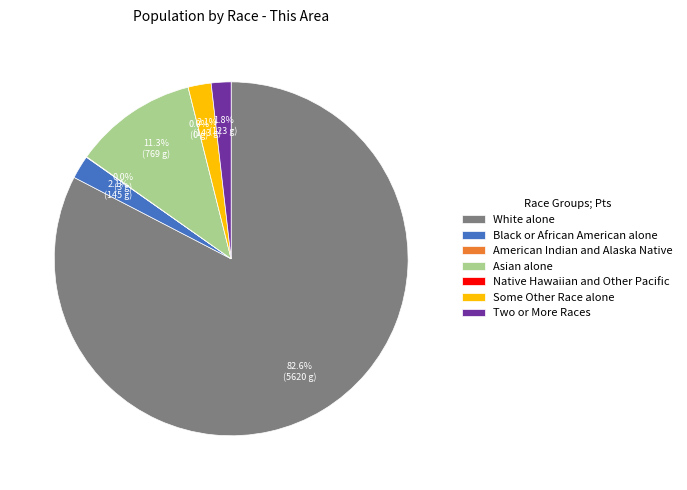

Is there a majority slice in this chart?

Yes